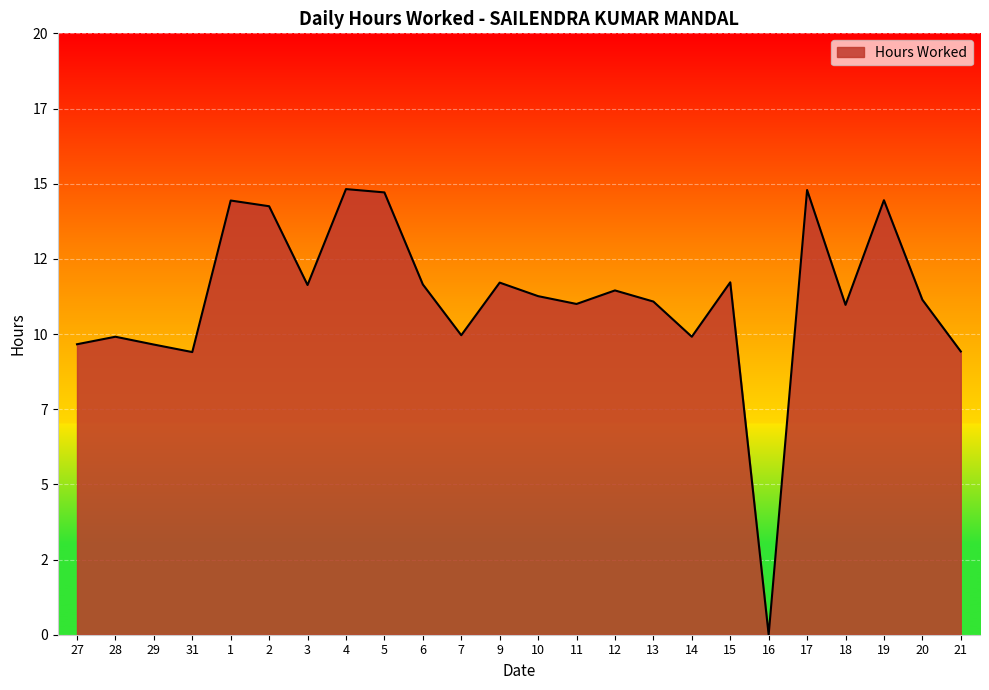

The value at 16 is -8.9. True or false?

False